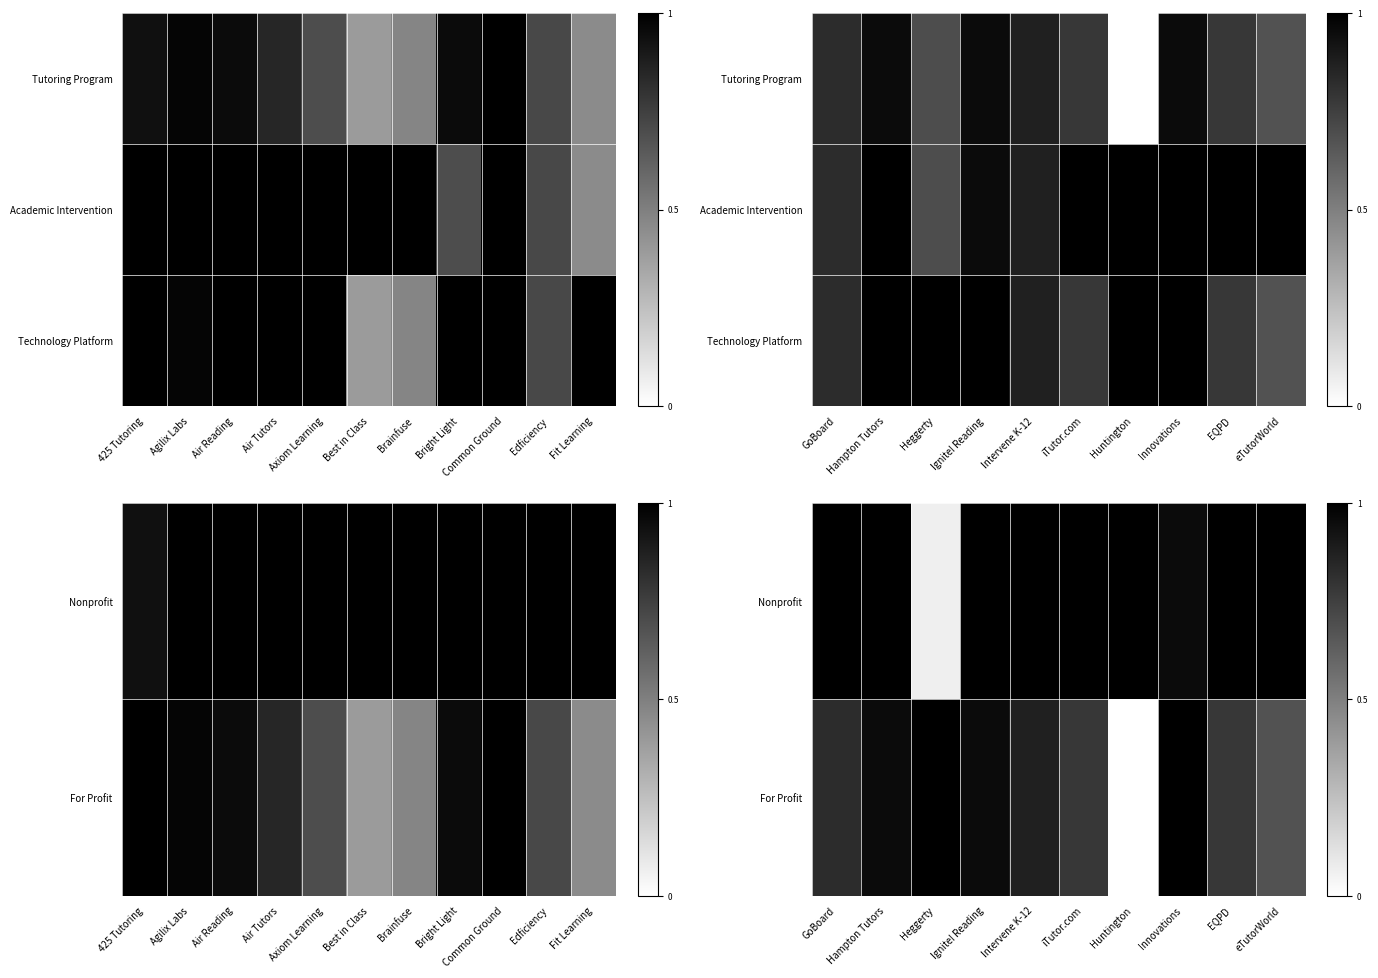

Is the value of Technology Platform at Innovations greater than the value of For Profit at EQPD?

Yes